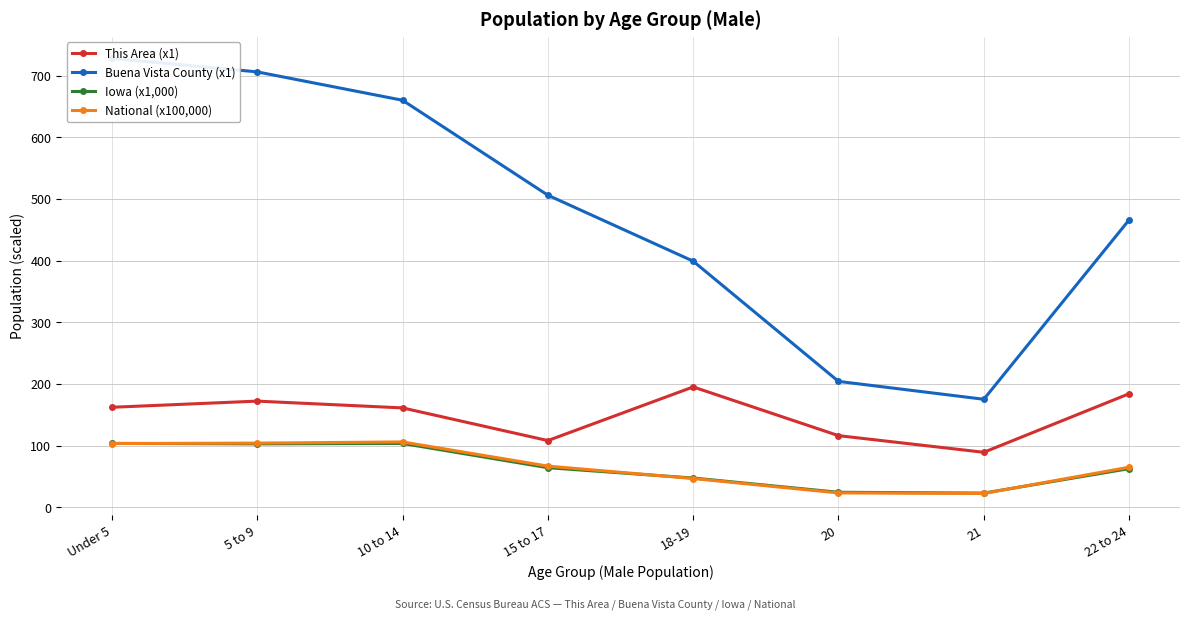

Between 10 to 14 and 18-19, which series saw the biggest shift?

Buena Vista County (x1)